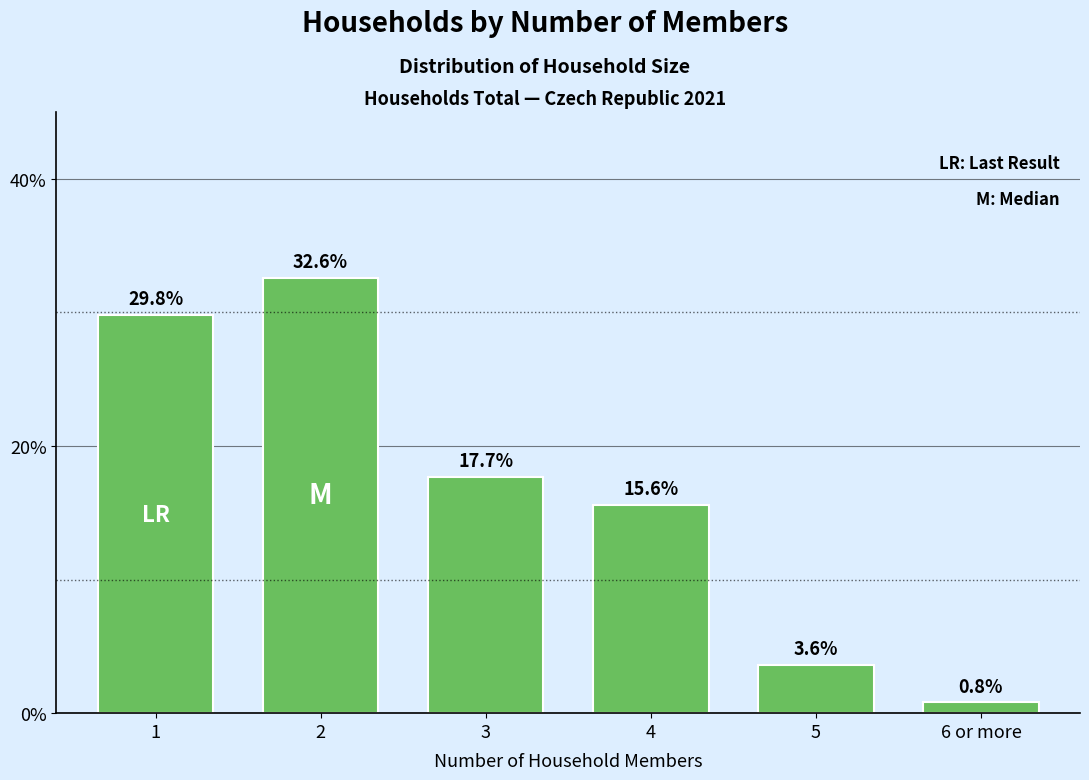

Reading right to left, what are all the values shown in this chart?

0.8	3.6	15.6	17.7	32.6	29.8